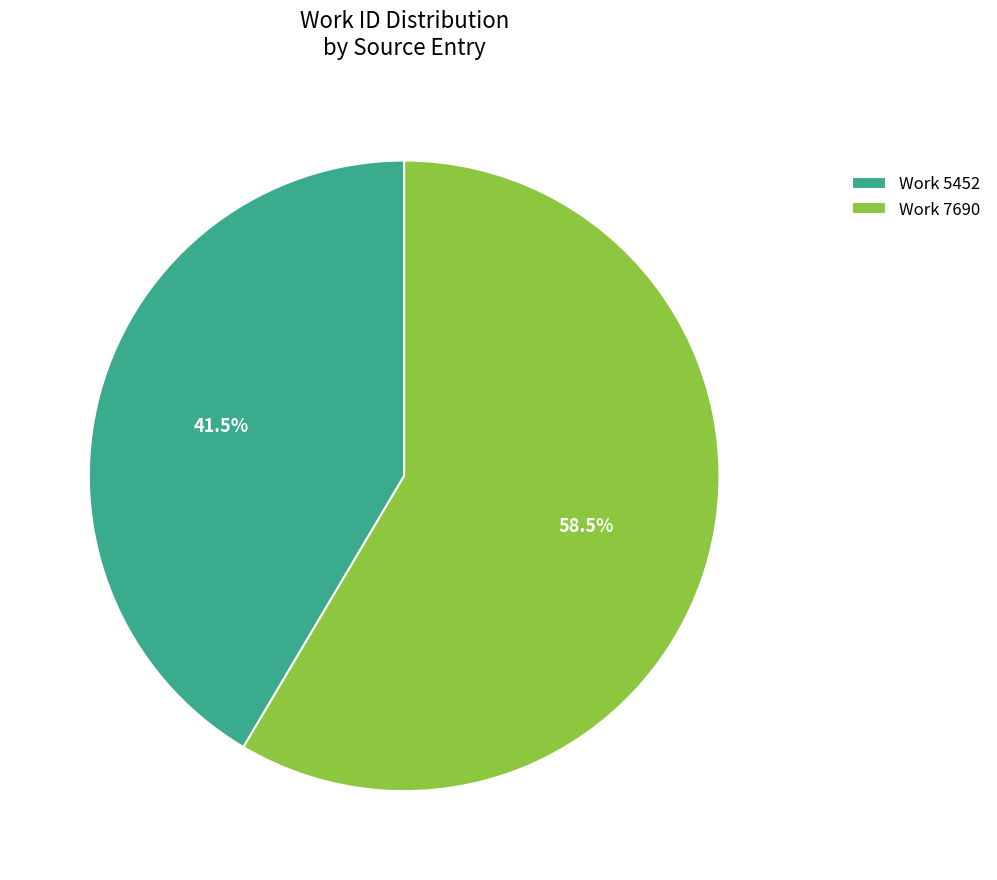

To the nearest percent, what is the difference between the Work 5452 and Work 7690 slice percentages?

17%